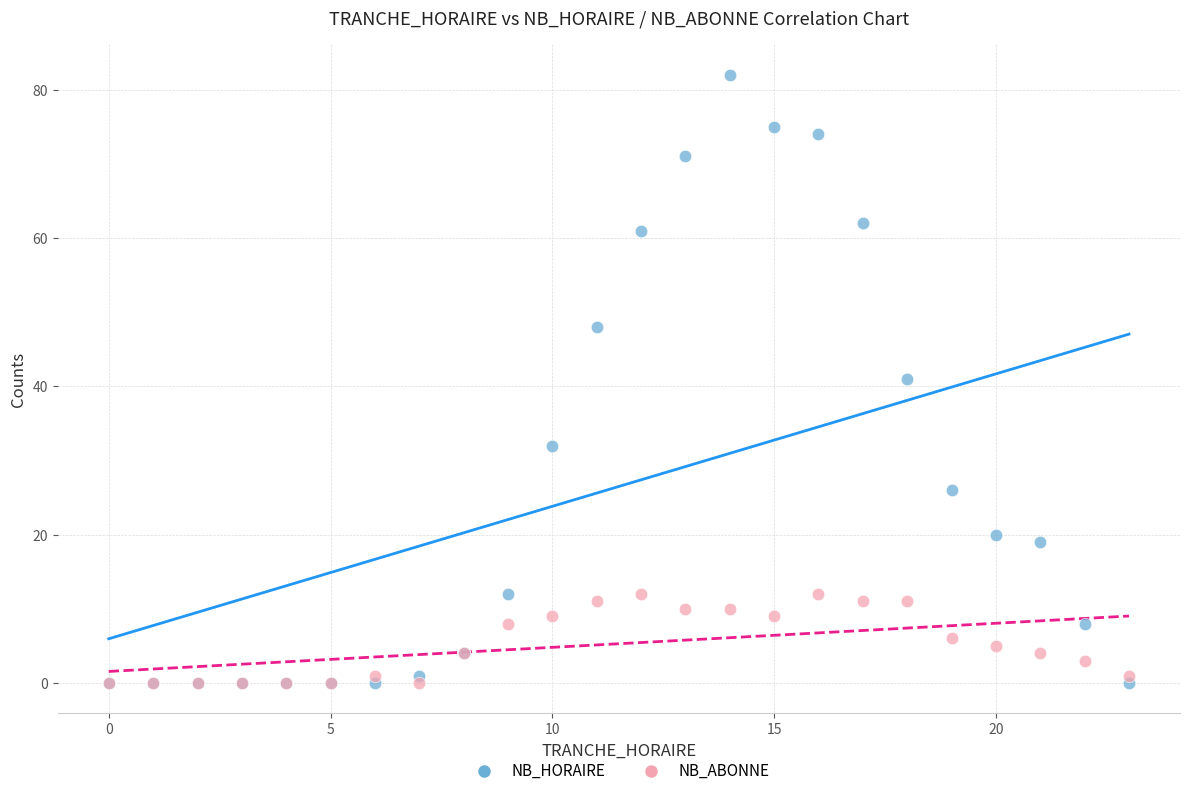

Which series has the widest spread of Y values?

NB_HORAIRE